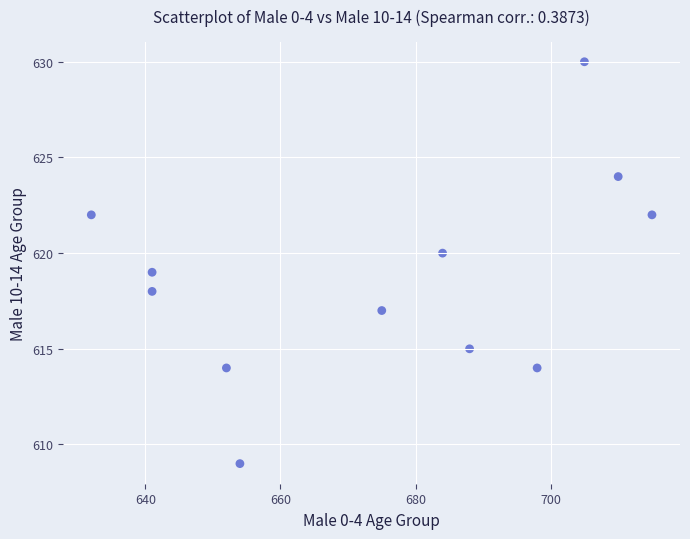

What is the range of Y values (max minus min)?

21